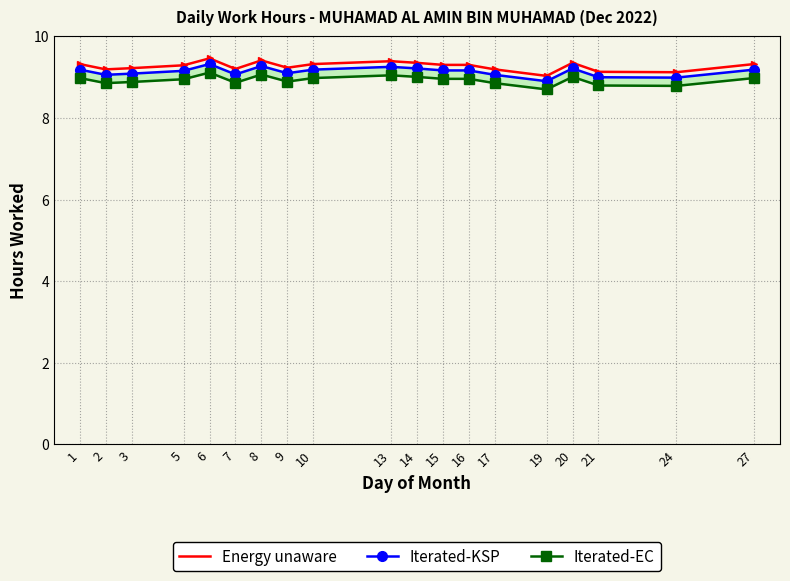

True or false: Iterated-KSP and Energy unaware intersect in this chart.

False